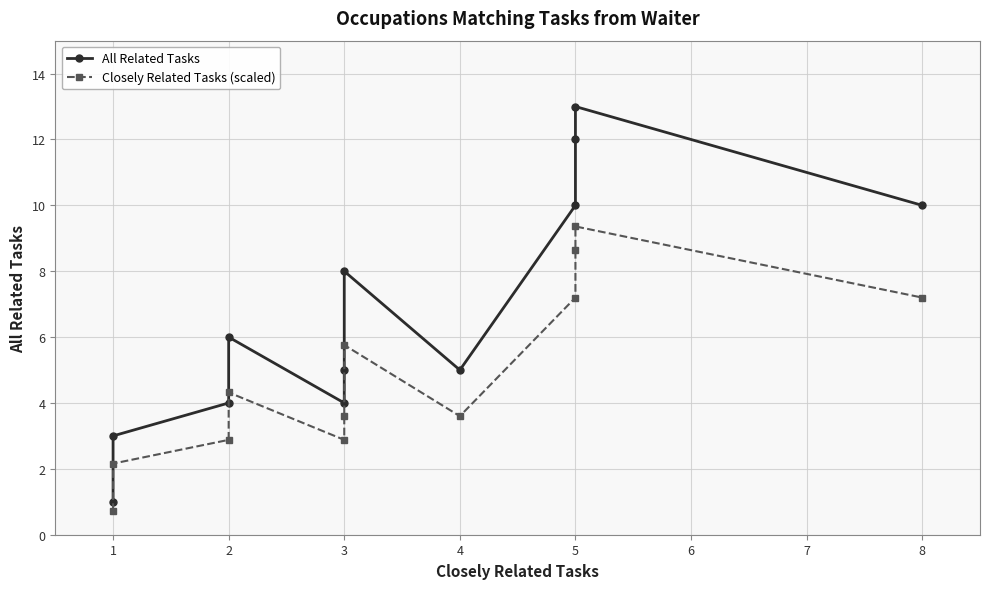

What is the greatest value displayed?

13.0